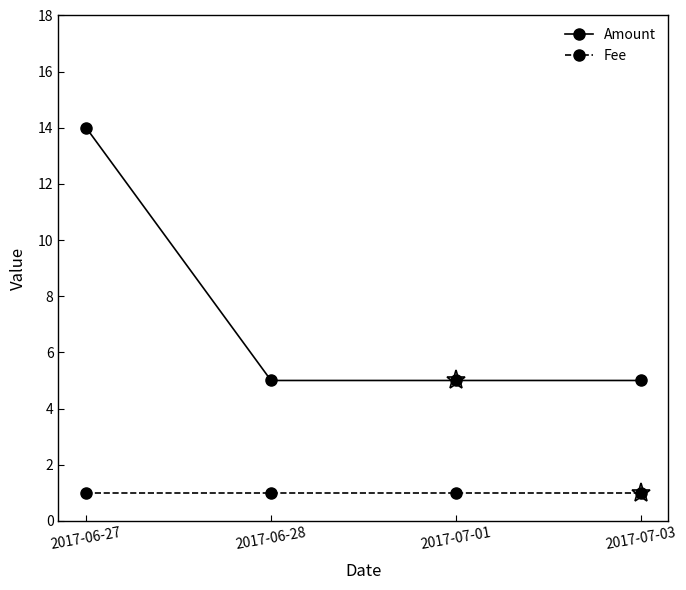

True or false: Fee and Amount cross at least once.

False